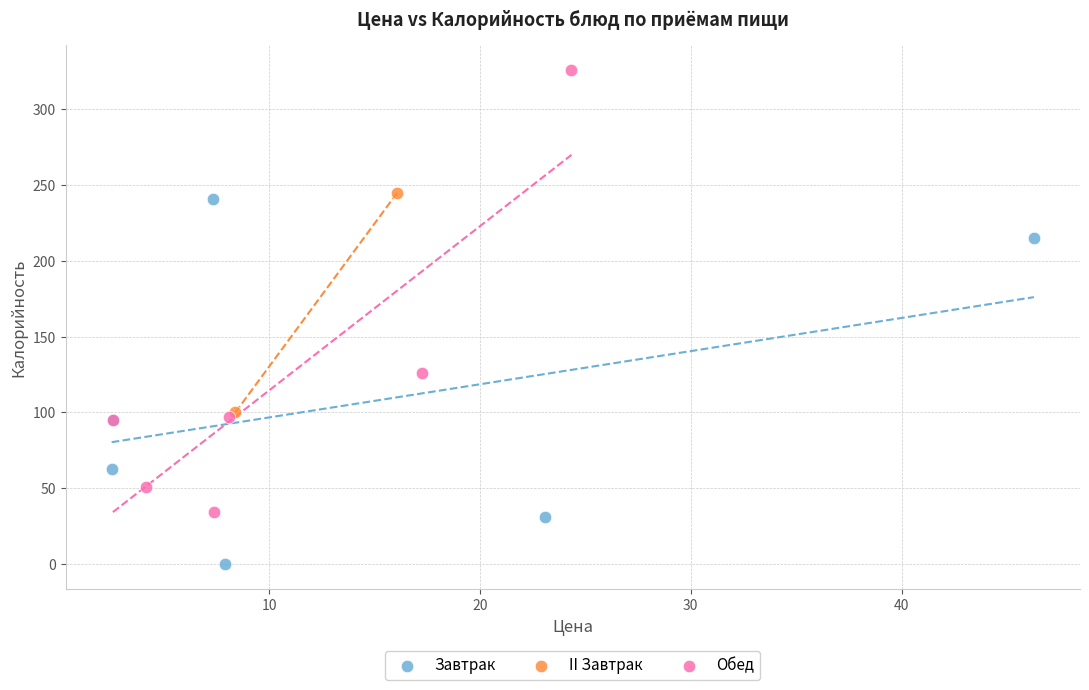

Which series contains the highest Y value?

Обед